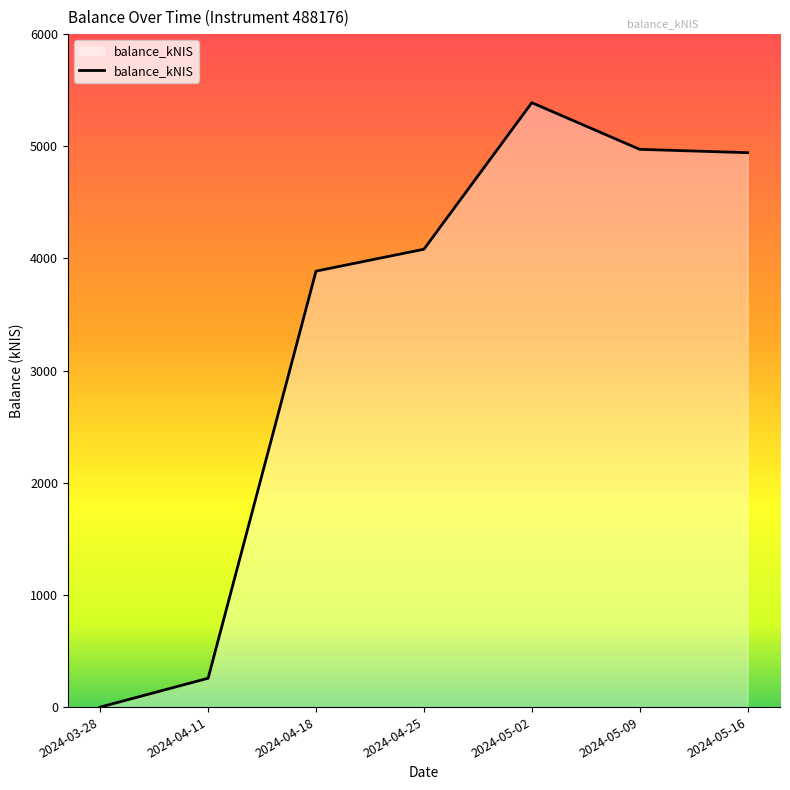

What is the difference between the values at 2024-03-28 and 2024-05-02?

5388.4